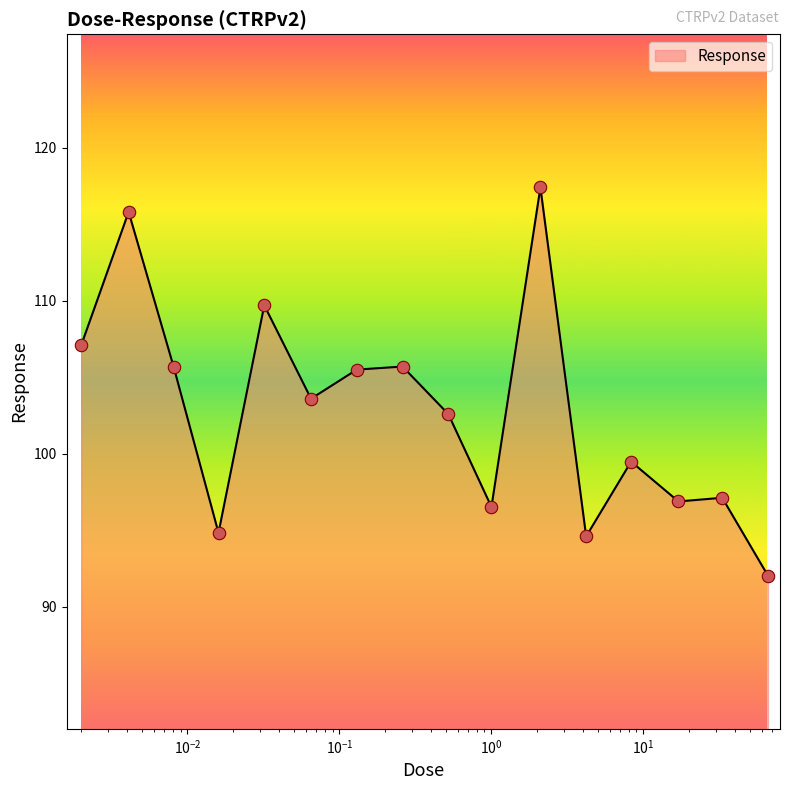

What is the difference between the maximum and minimum values?

25.4